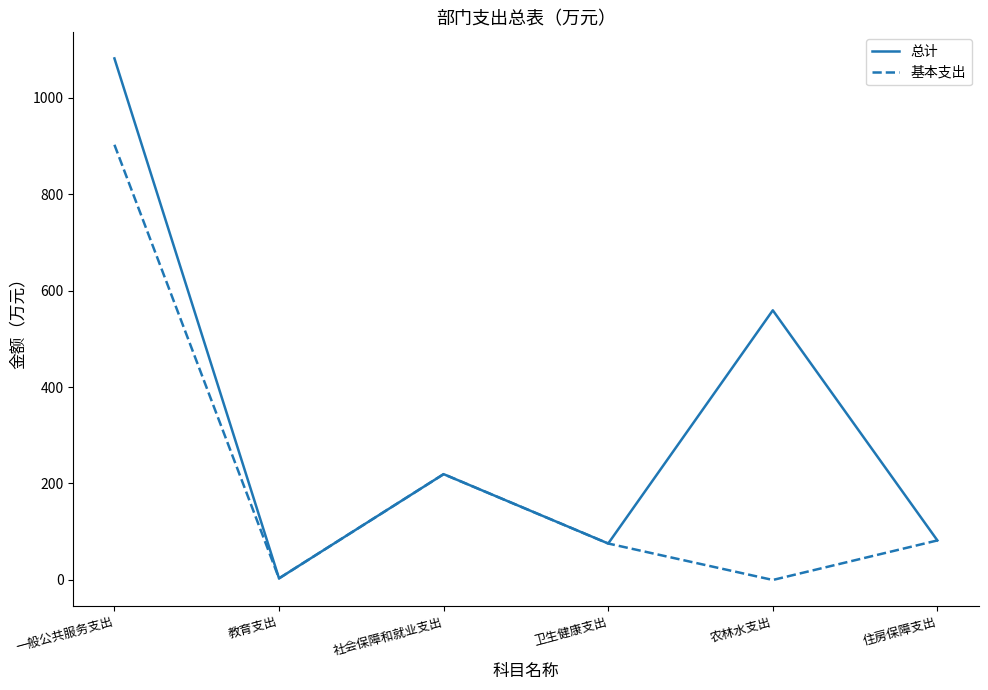

Where is the first local minimum for 总计?

教育支出